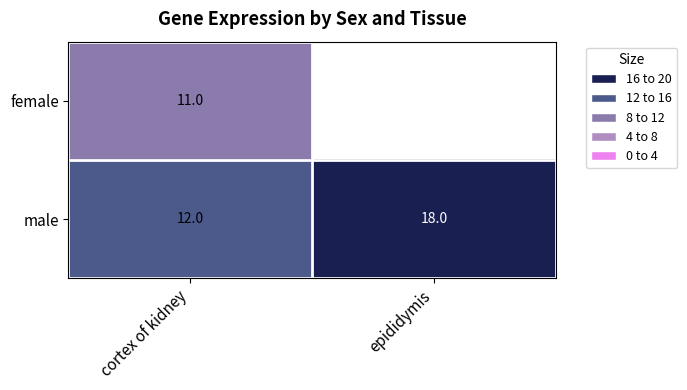

Rank the categories by male value from lowest to highest.

cortex of kidney, epididymis